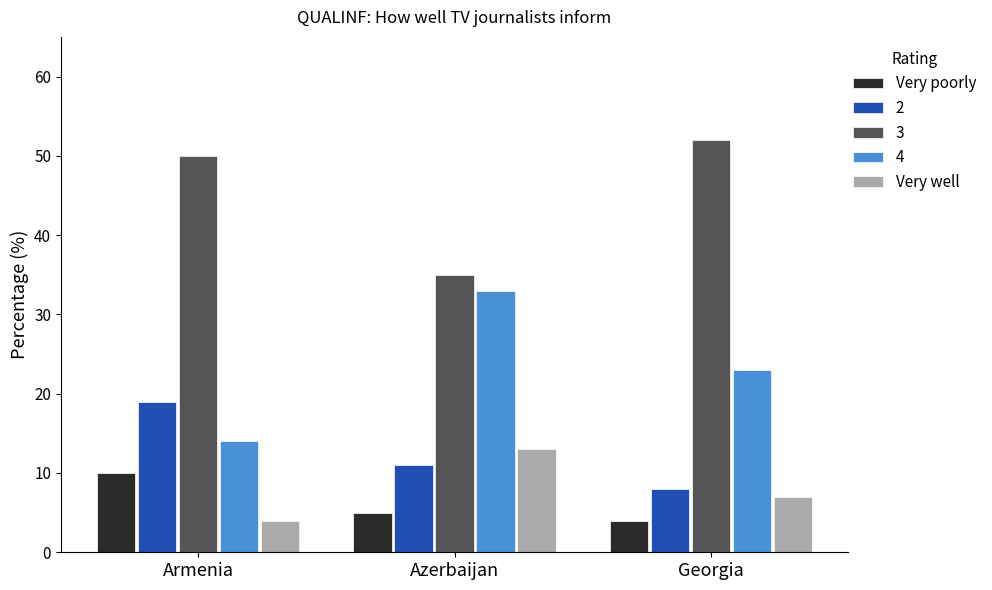

How many groups of bars are there?

3